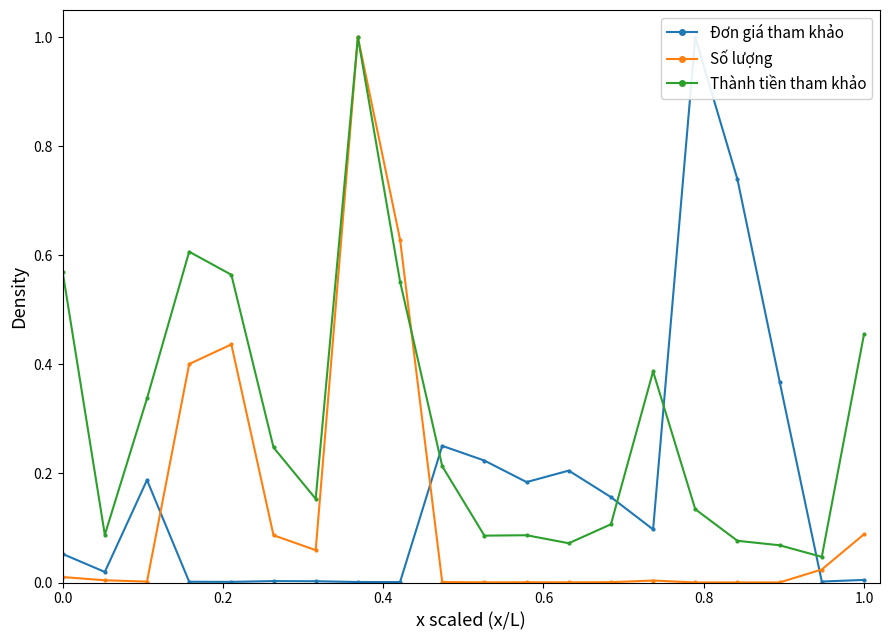

True or false: Thành tiền tham khảo has more than 0 points higher than both neighbors.

True